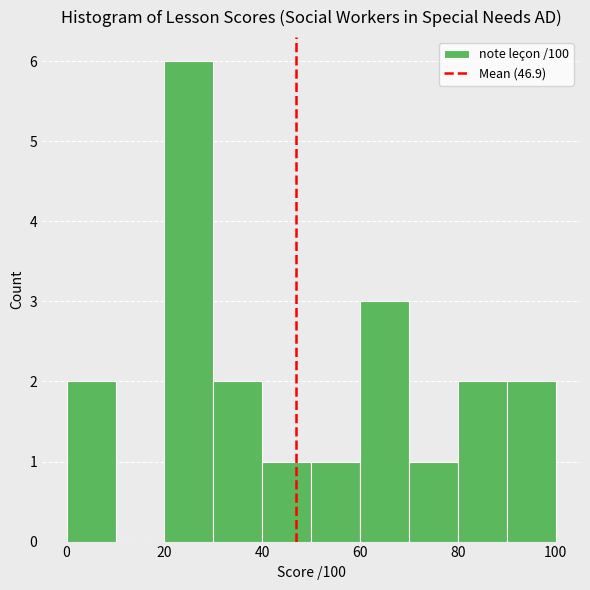

Reading left to right, list every bar in this chart as the range it spans on the x-axis followed by its height. The values are not printed on the chart, so give them approximately, as read against the axis.

0 to 10: 2
10 to 20: 0
20 to 30: 6
30 to 40: 2
40 to 50: 1
50 to 60: 1
60 to 70: 3
70 to 80: 1
80 to 90: 2
90 to 100: 2